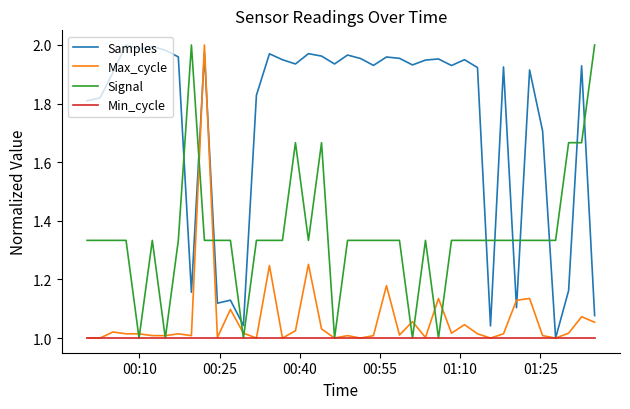

Which series has the largest total across all categories?

Samples